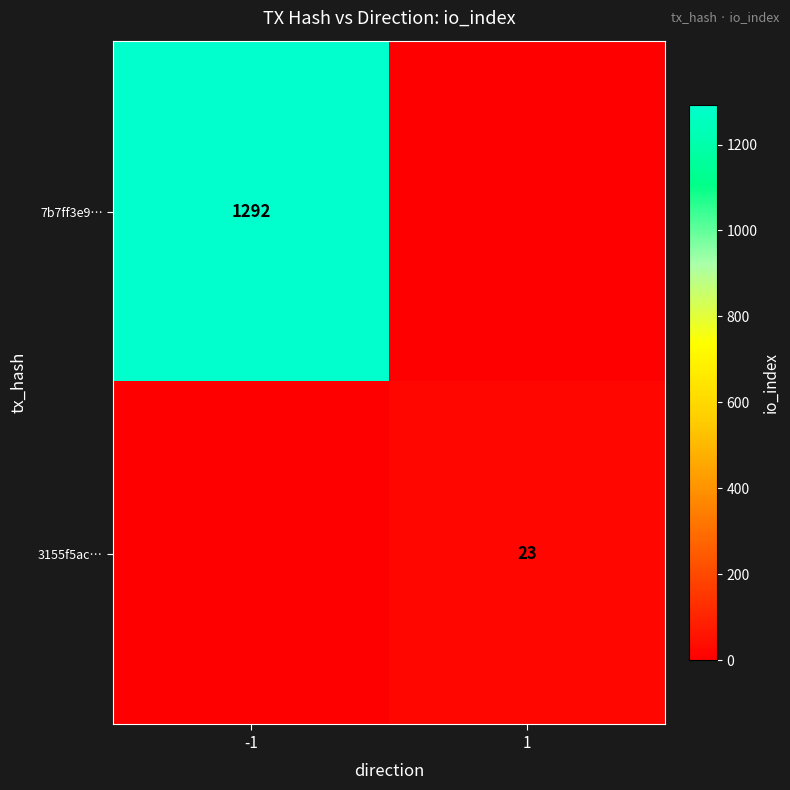

The 3155f5ac… series shows 23 at 1. True or false?

True